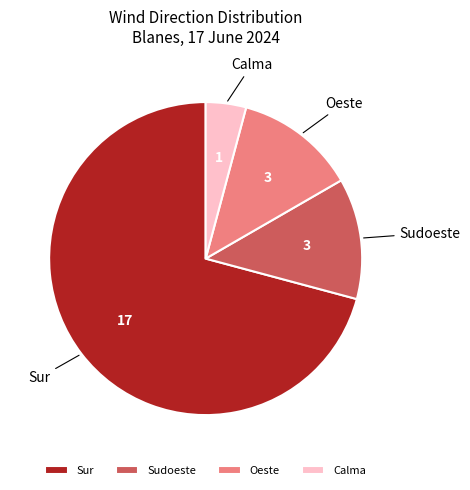

How many slices are in this pie chart?

4